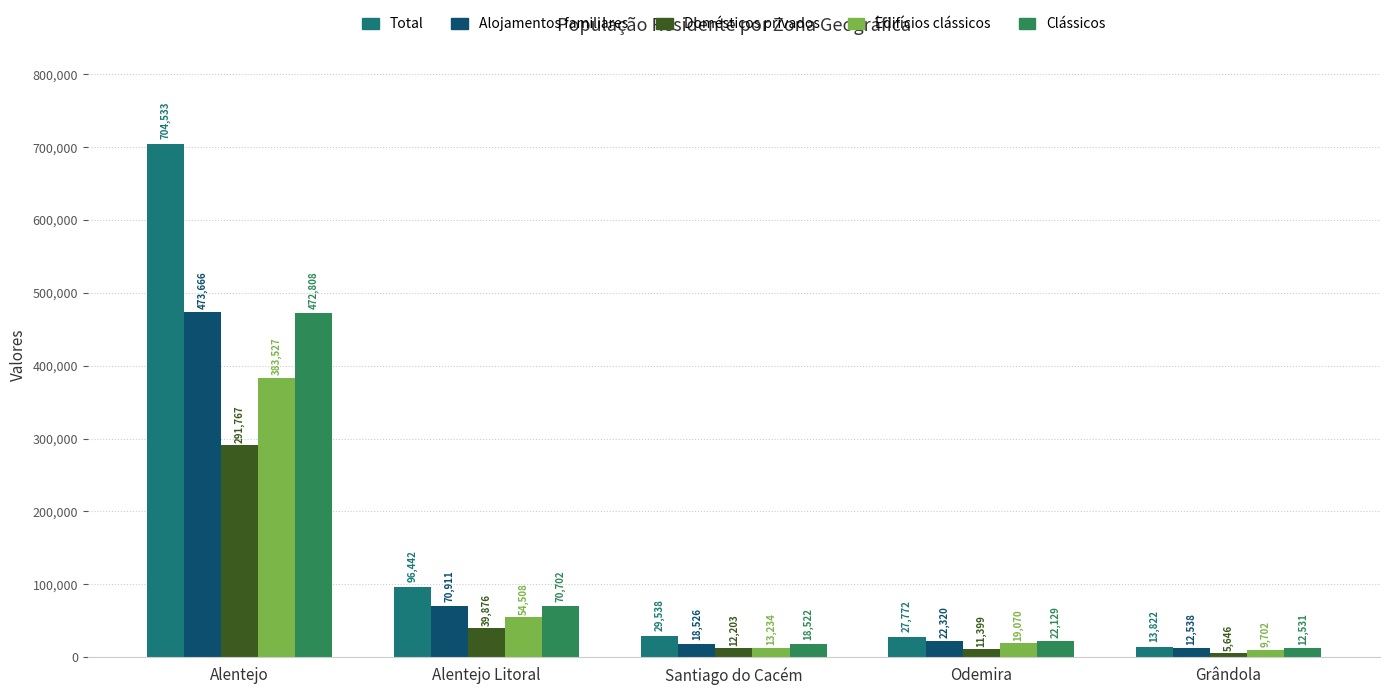

What position from the left is Alentejo?

1